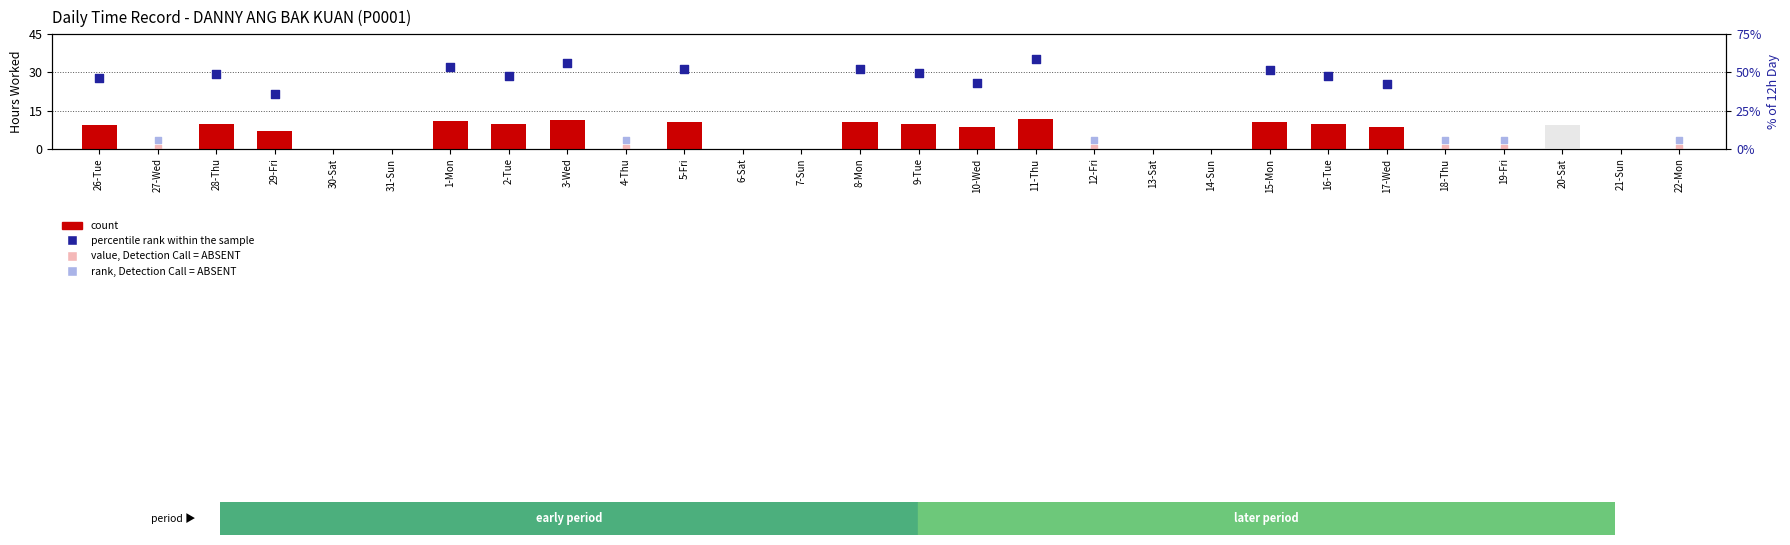

What is the change in value from 26-Tue to 6-Sat?

-9.2